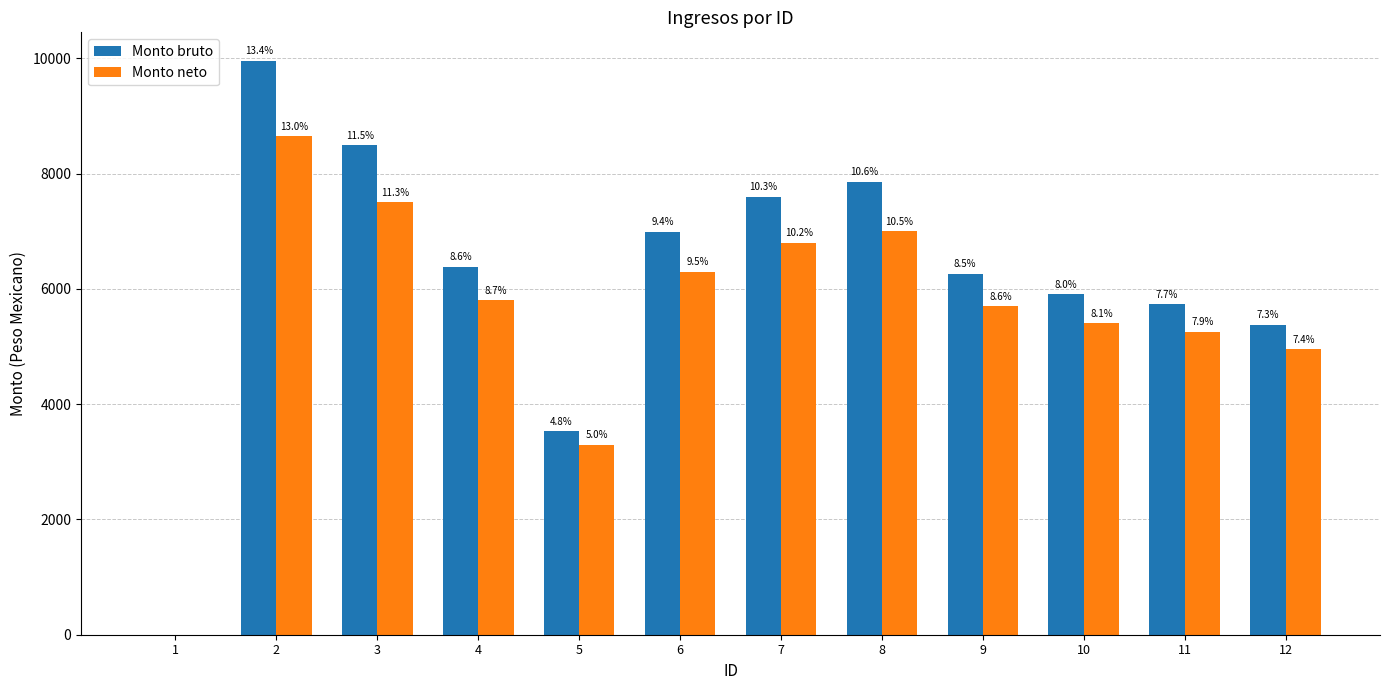

At which category is the sum across all series the highest?

2